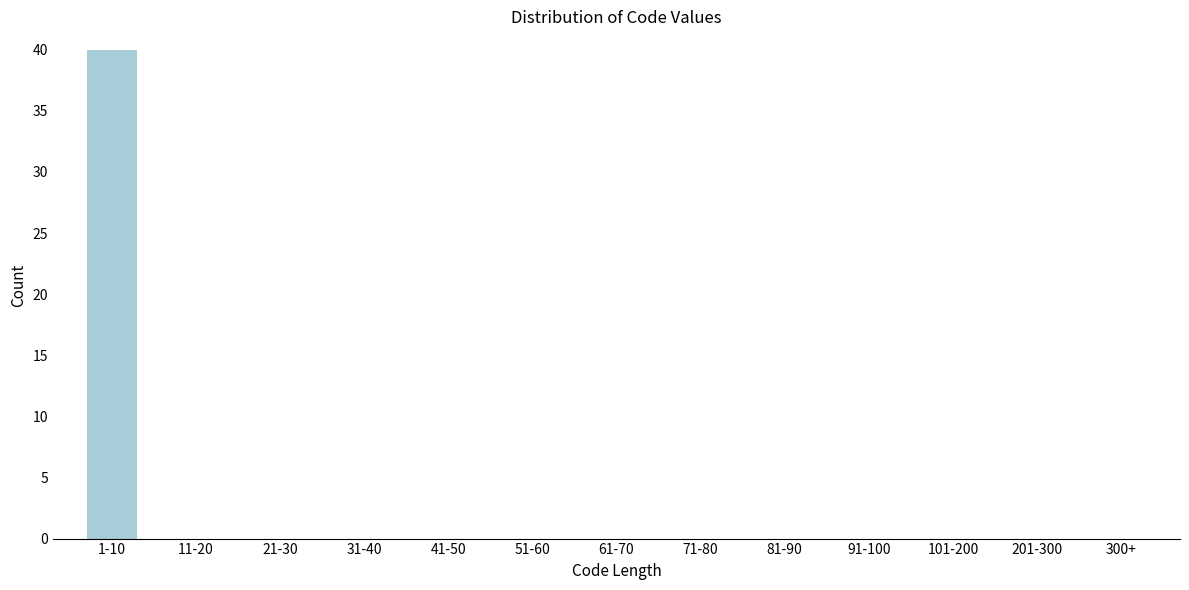

Reading left to right, transcribe all the data shown in this chart.

1-10=40	11-20=0	21-30=0	31-40=0	41-50=0	51-60=0	61-70=0	71-80=0	81-90=0	91-100=0	101-200=0	201-300=0	300+=0